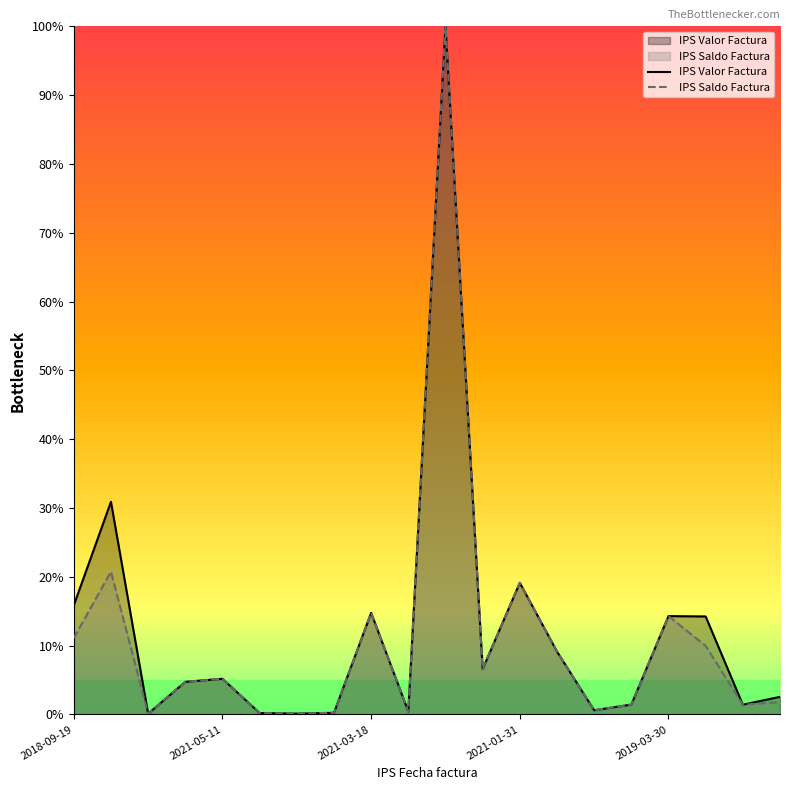

What is the label of the 16th point from the left?

2021-03-13